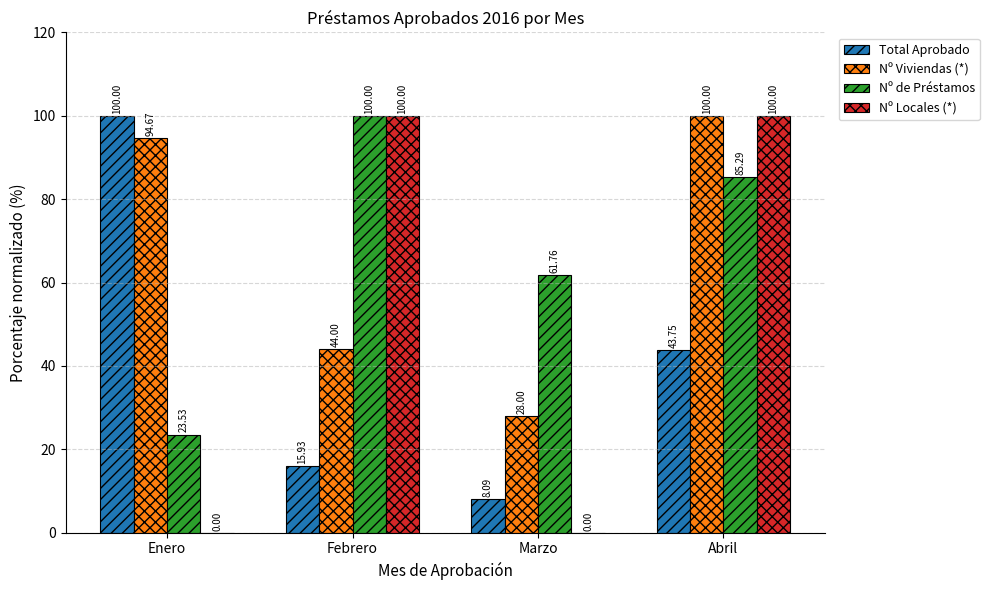

What is the total value across all series at Enero?

218.2